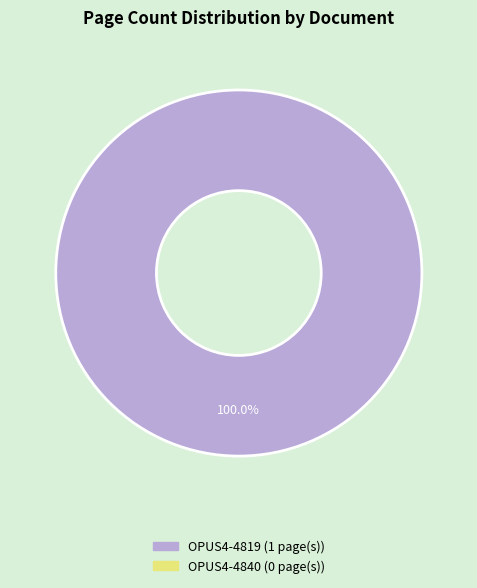

Does any single category account for the majority?

Yes